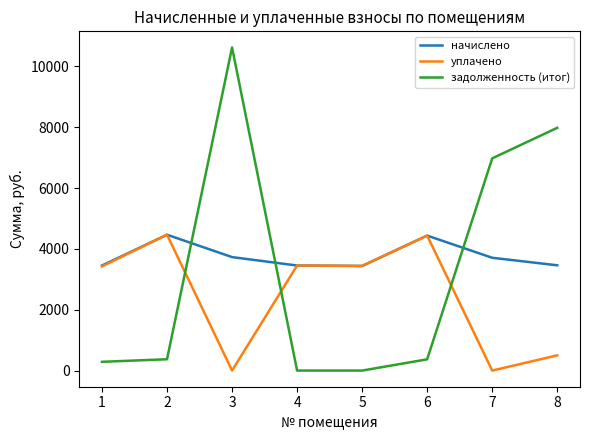

After their last crossing, which series has the higher values: начислено or задолженность (итог)?

задолженность (итог)